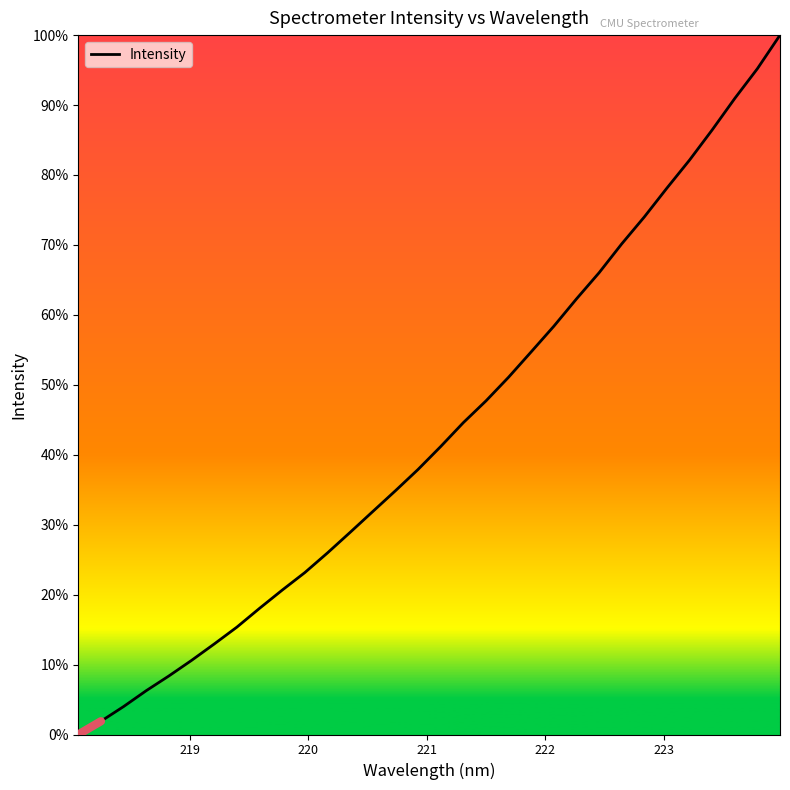

Is this an area chart (filled region under the line)?

No